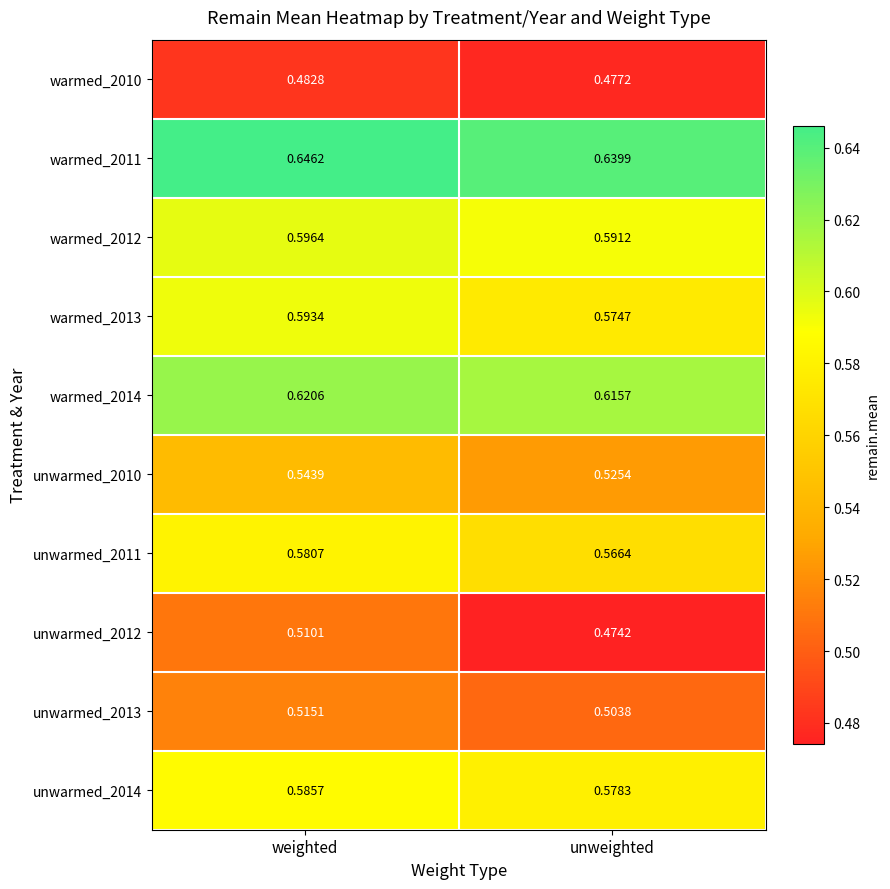

Rank the categories by unwarmed_2011 value from highest to lowest.

weighted, unweighted